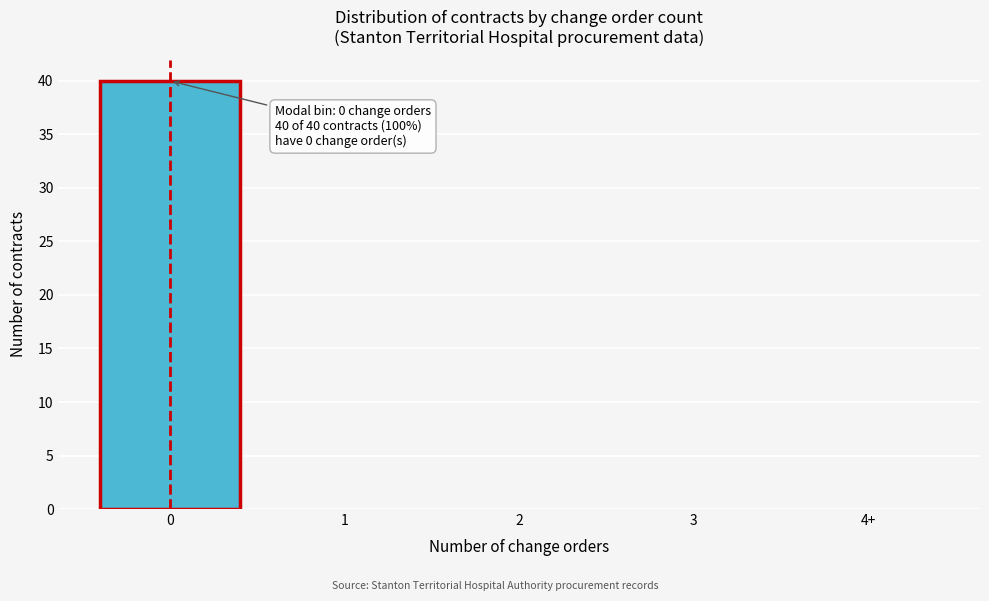

Reading right to left, what are all the values shown in this chart?

4+=0	3=0	2=0	1=0	0=40